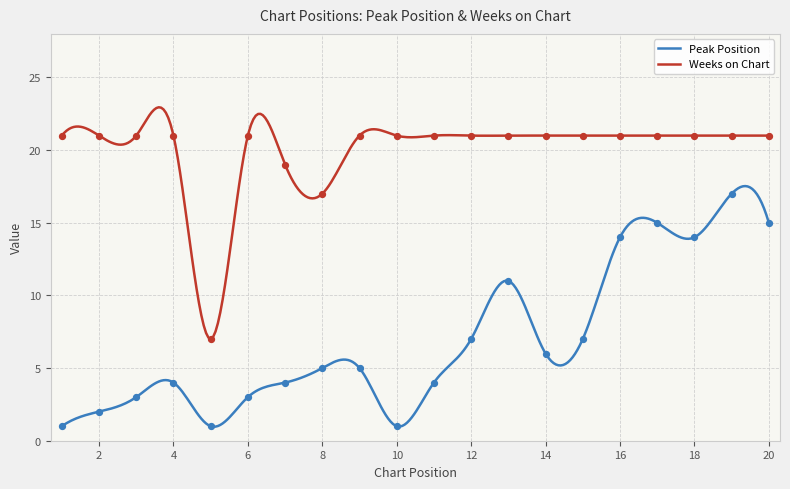

At which category is the sum across all series the highest?

19